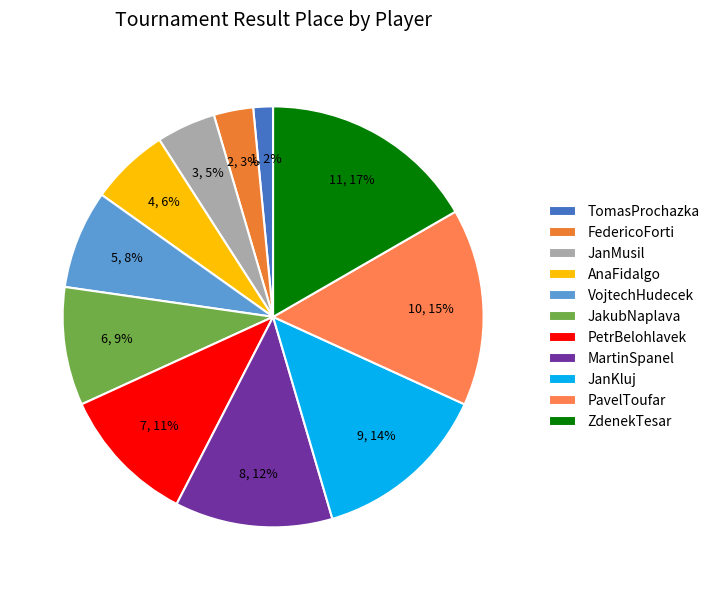

Count the number of slices in the pie.

11